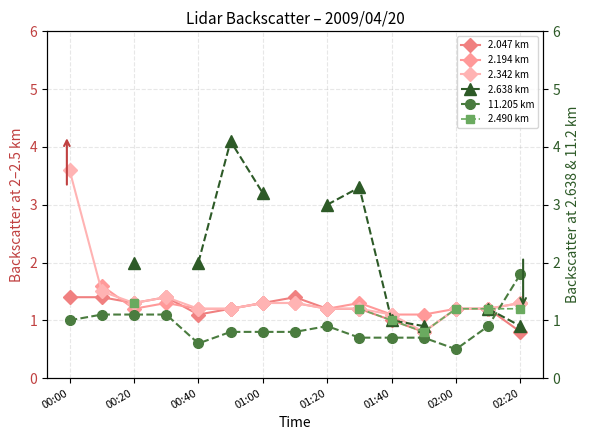

What is the value of the 11.205 km point at the 14th from the left?

0.9